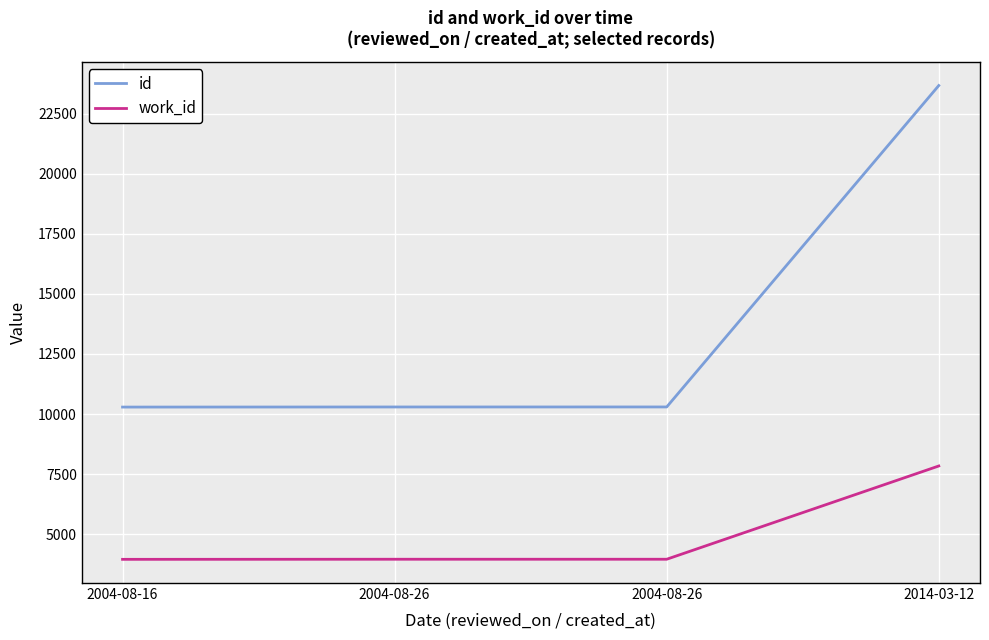

How many lines are shown in the chart?

2